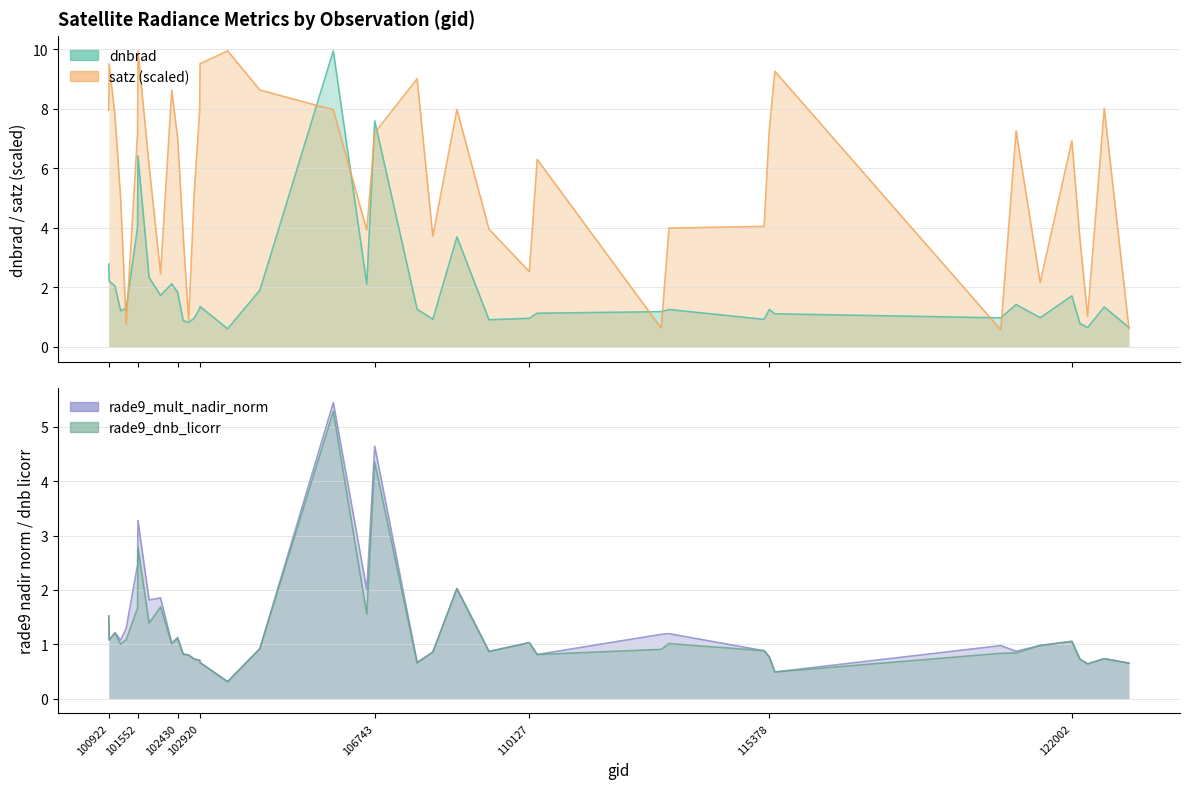

How many lines are shown in the chart?

4